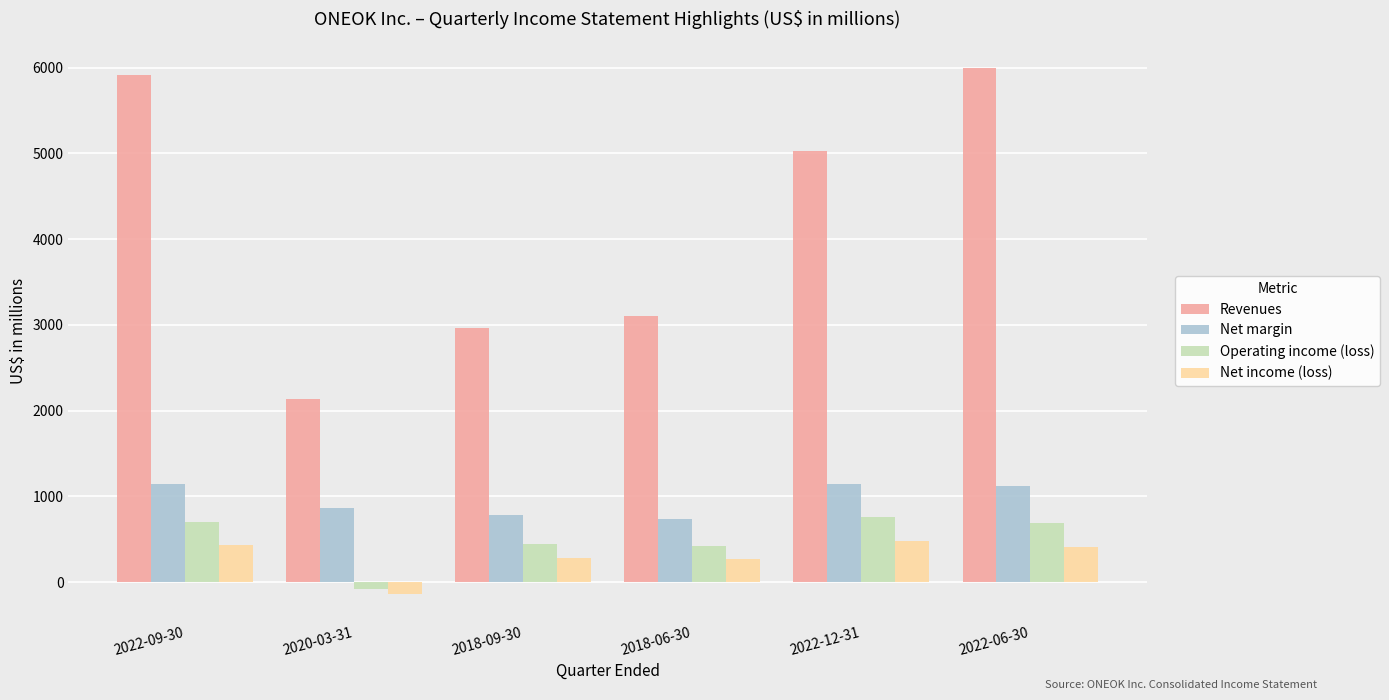

What is the smallest value displayed?

-142